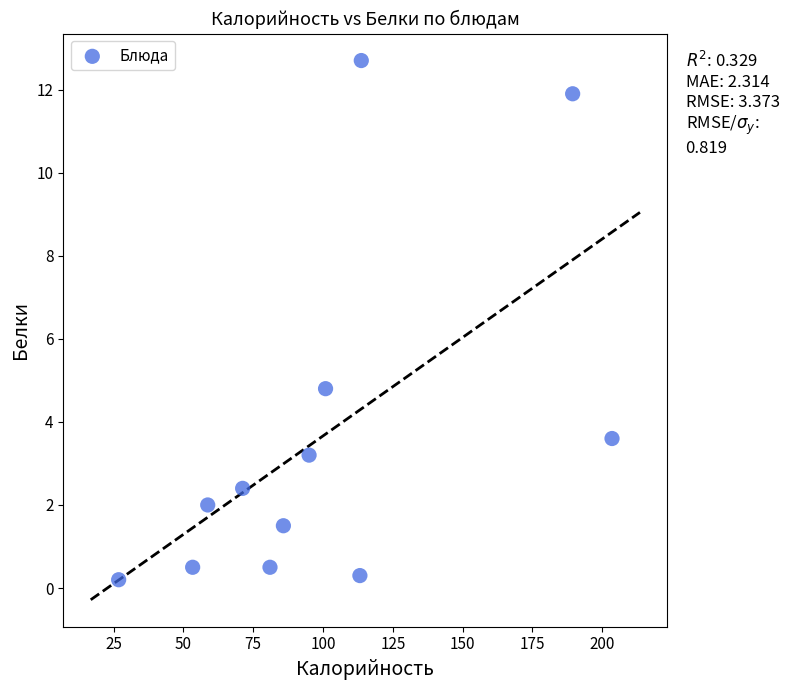

What Y value in the scatter plot is closest to 6?

4.8